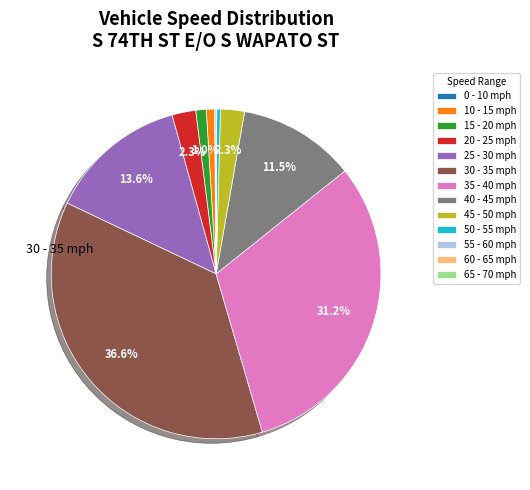

Does 15 - 20 represent more than half of the total?

No